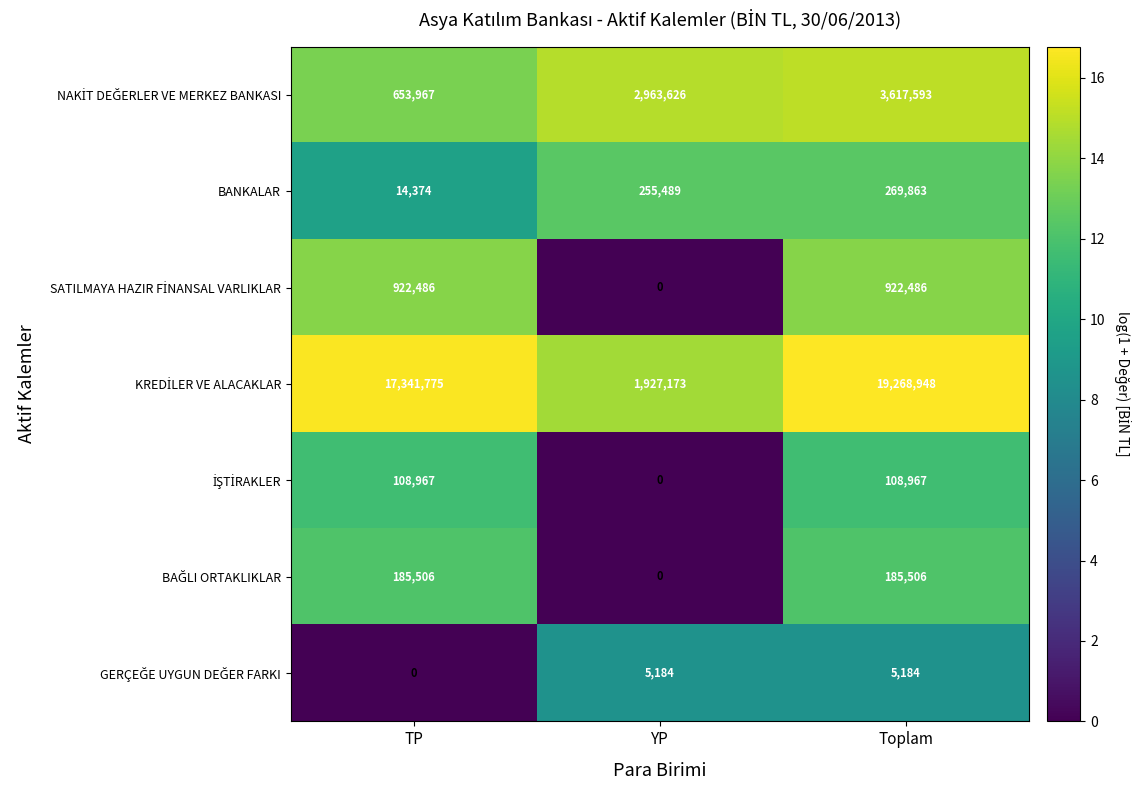

At how many categories does at least one series exceed 7?

3